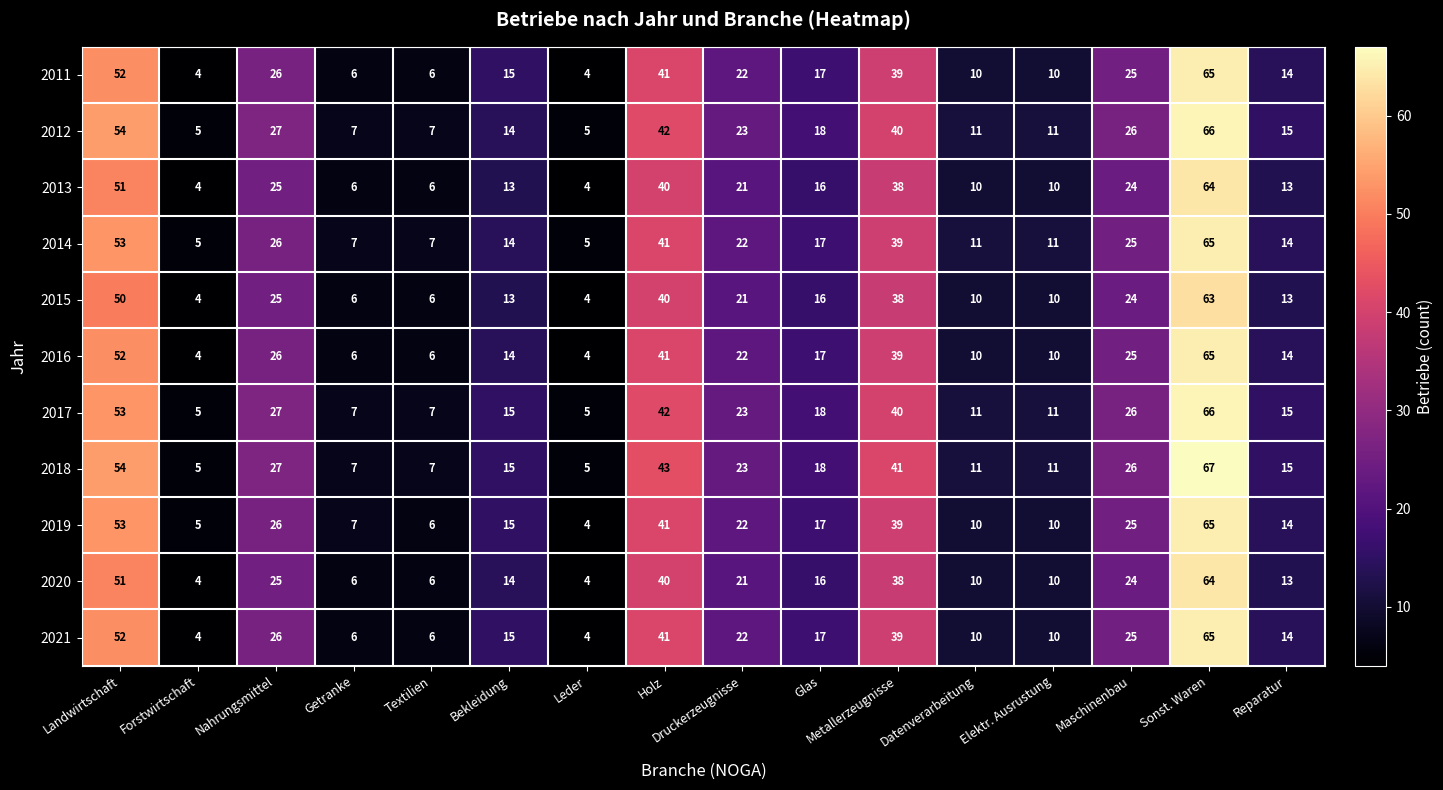

What is the greatest value displayed?

67